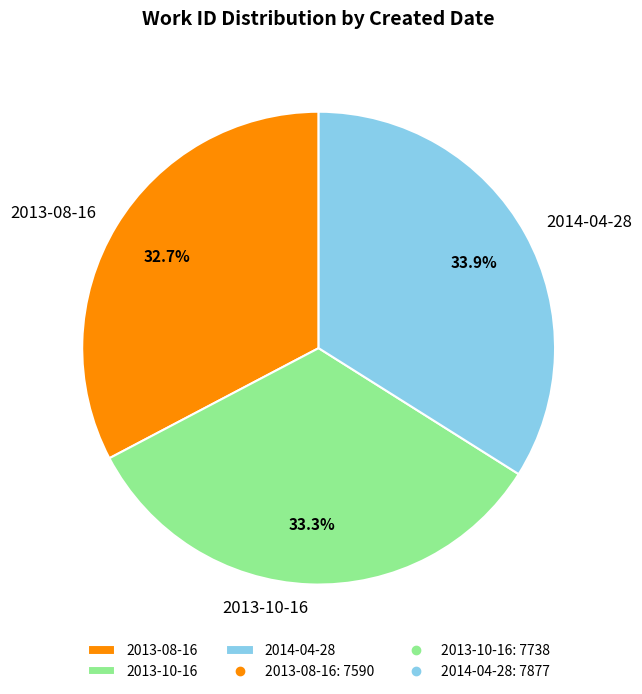

True or false: 2014-04-28 accounts for 49% of the total.

False